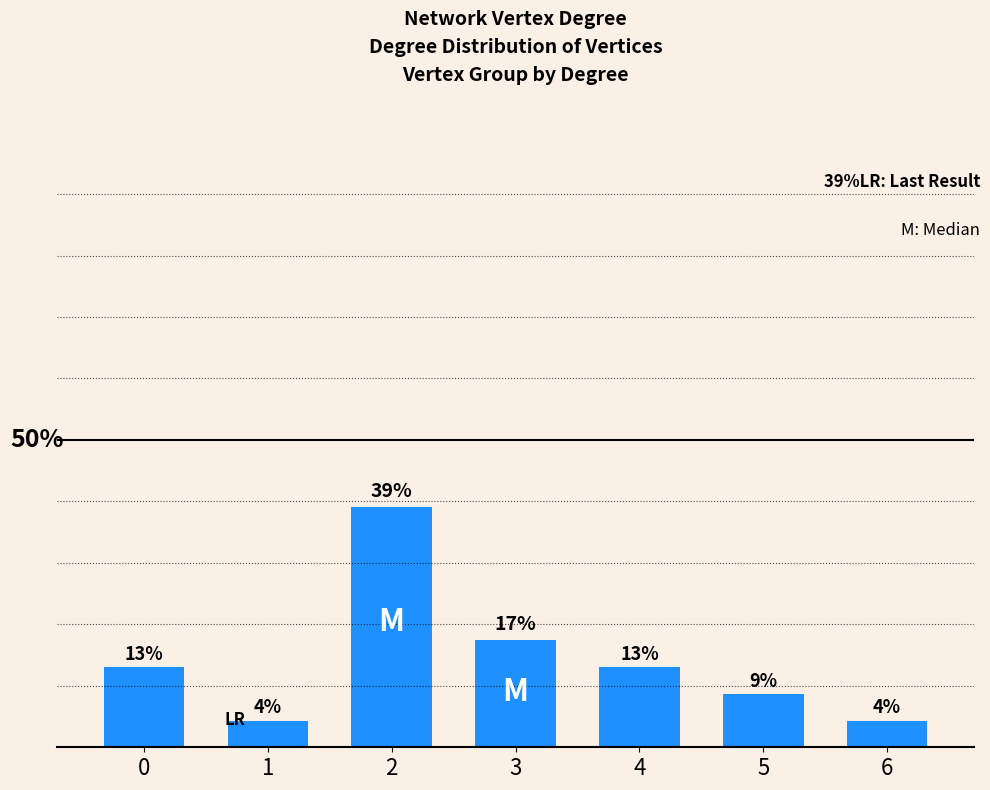

True or false: the data shows 8.7 at 5.

True